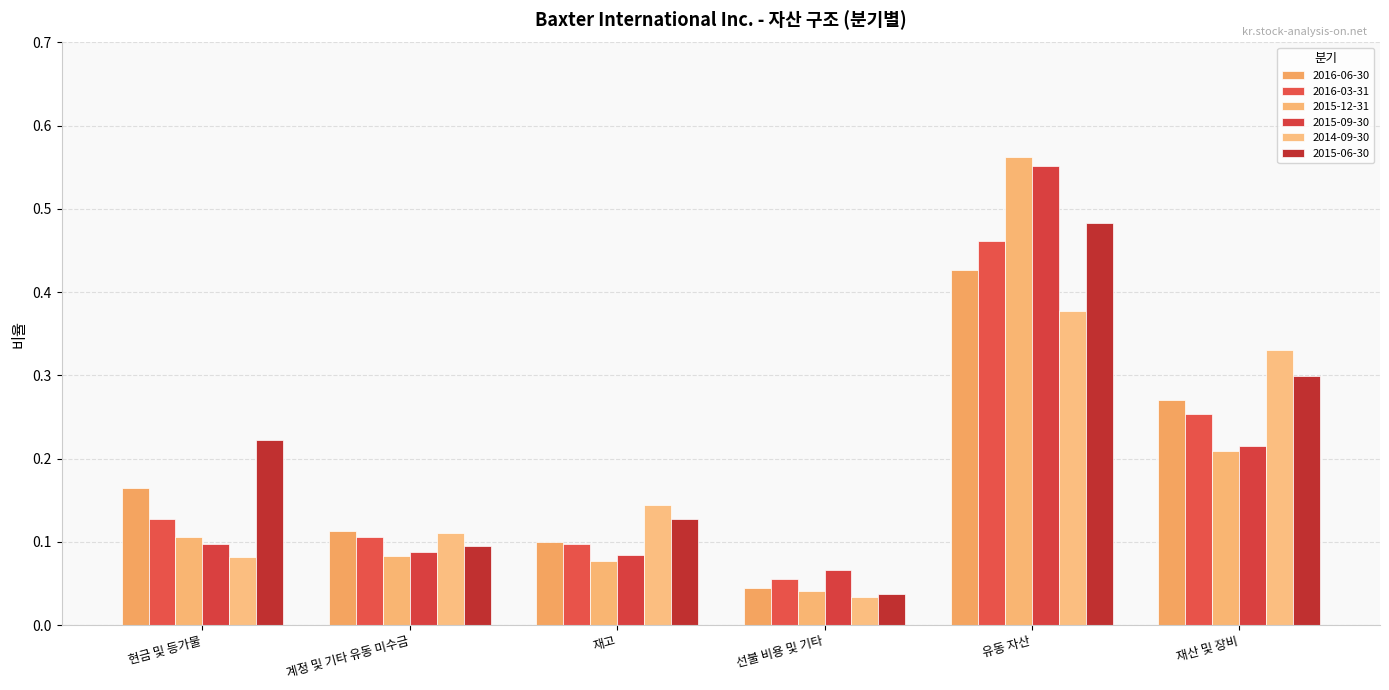

How many data points does each series have?

6